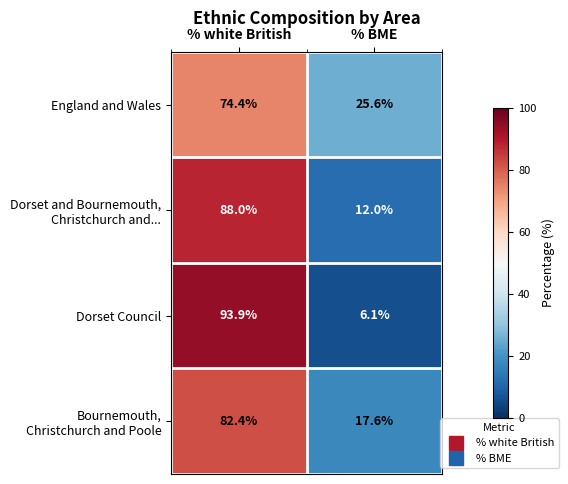

What is the total value across all series at % BME?

61.3